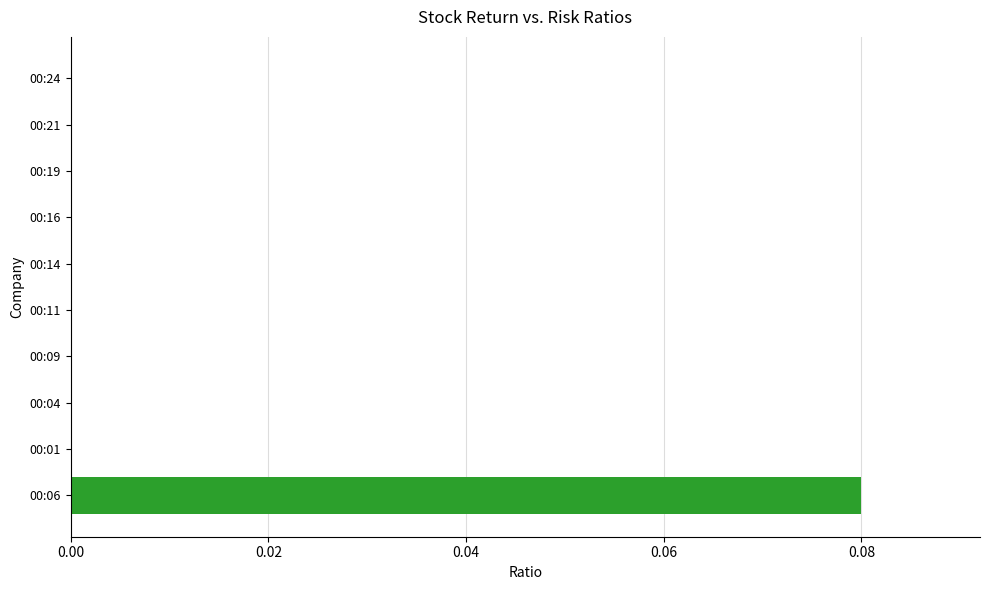

True or false: the data shows 0.0 at 00:09.

True